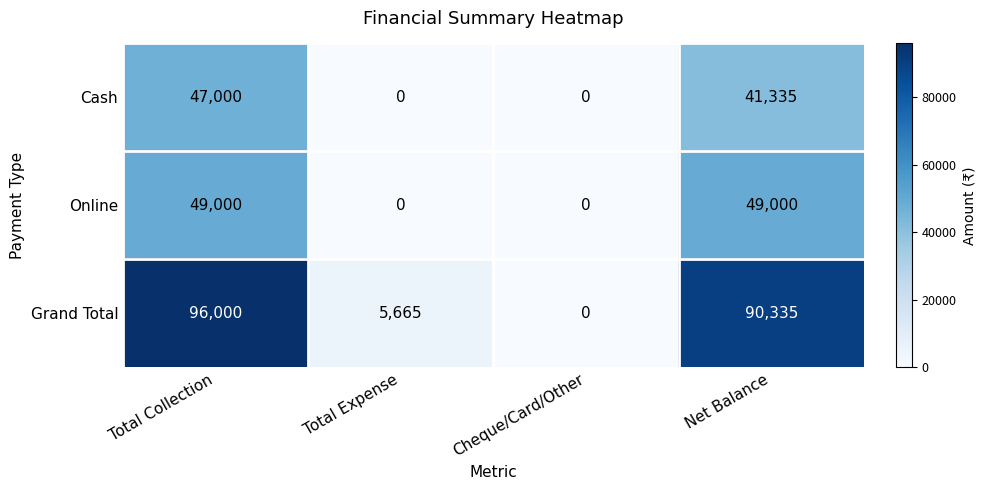

True or false: Online has a value of 0 at Cheque/Card/Other.

True